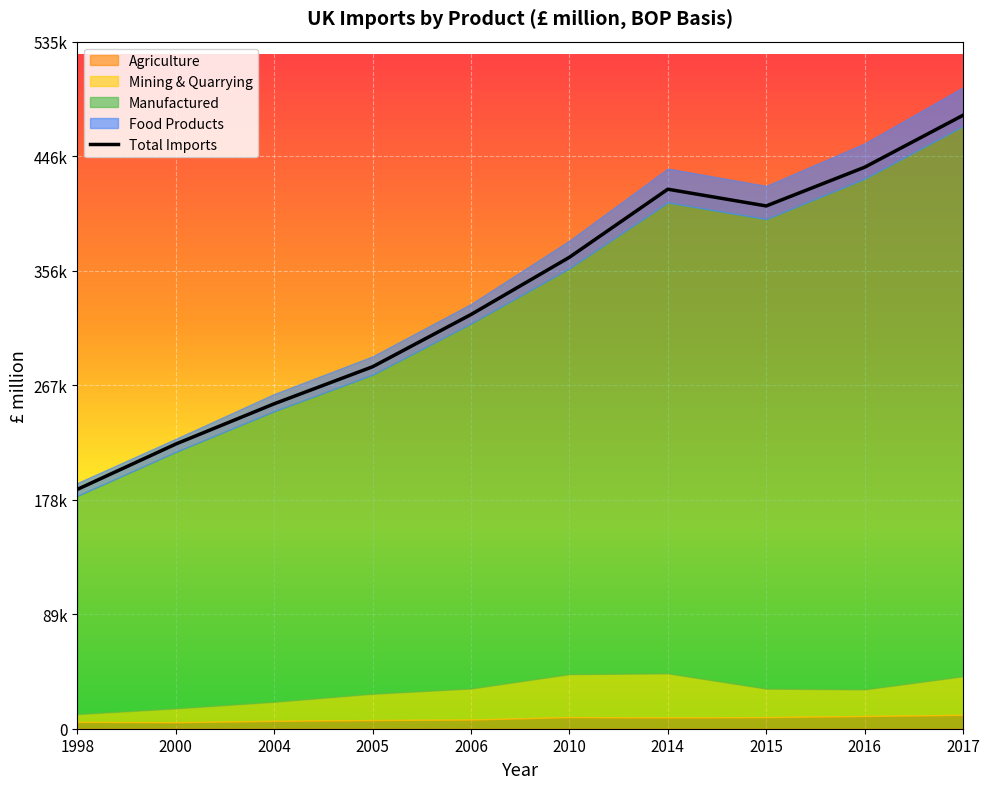

The Mining & Quarrying series shows 22183 at 2015. True or false?

True